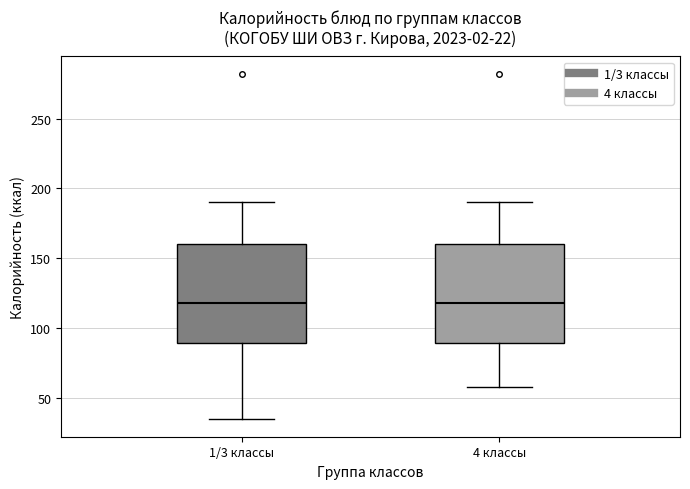

Reading left to right, transcribe this box plot: for each box, give where its median line is, the range the box spans, and where its two whiskers end, as read against the y-axis. The values are not printed on the chart, so give them approximately, as read against the axis.

1/3 классы: median 120, box 90 to 160, whiskers 35 to 190
4 классы: median 120, box 90 to 160, whiskers 60 to 190